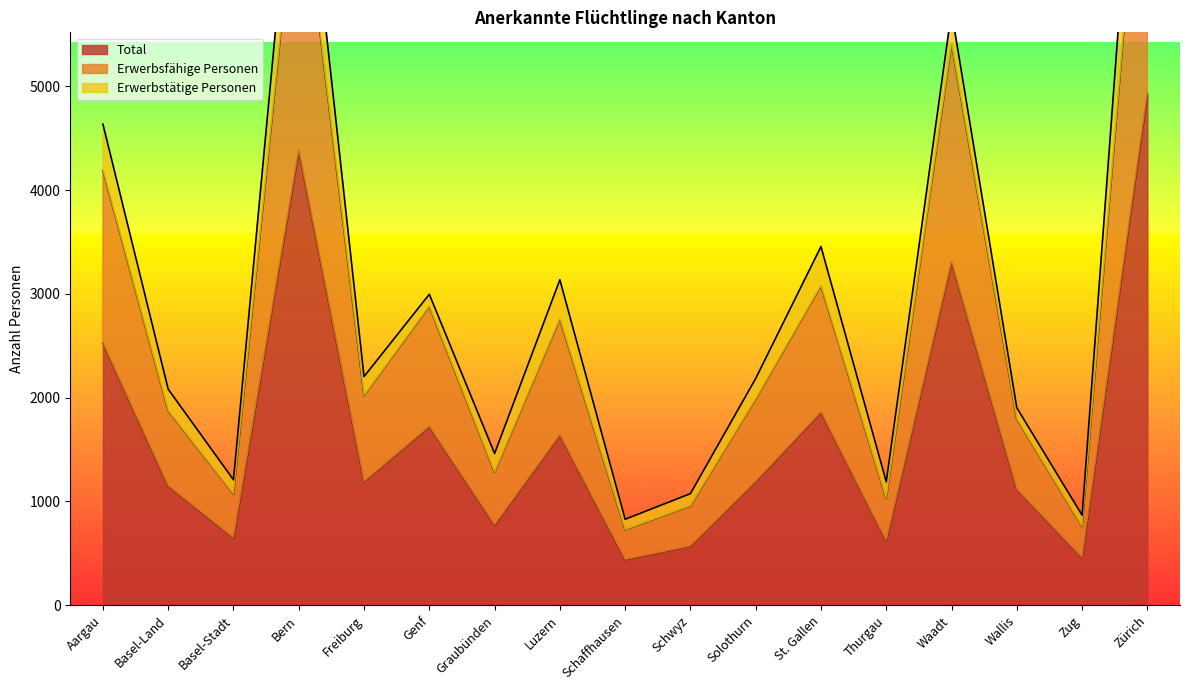

How many interior local peaks does the Erwerbsfähige Personen series have?

5